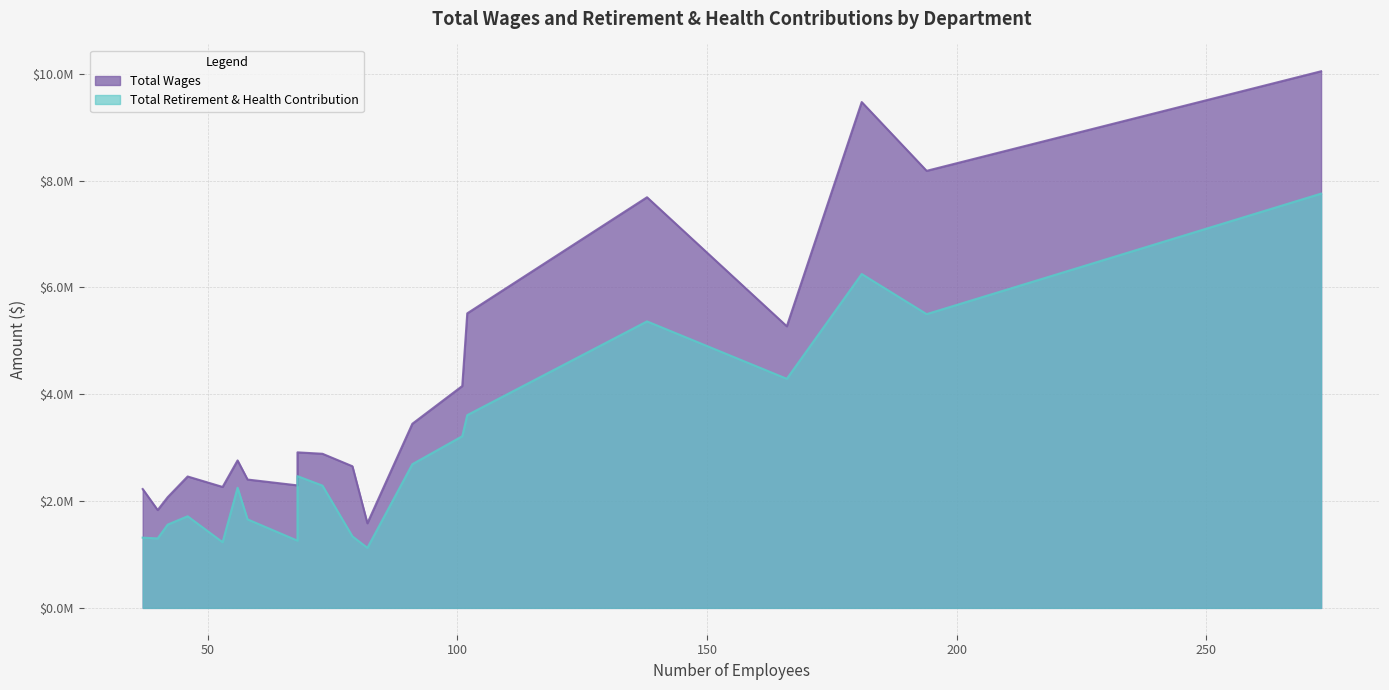

How many lines are shown in the chart?

2